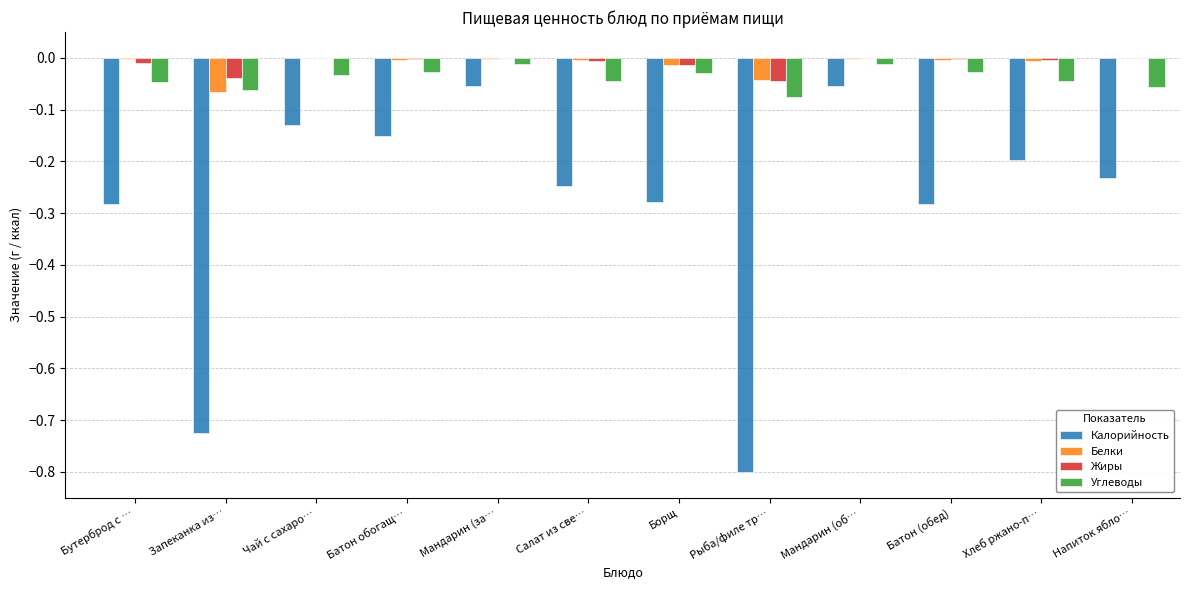

Between Запеканка из… and Батон обогащ…, which series saw the biggest shift?

Калорийность